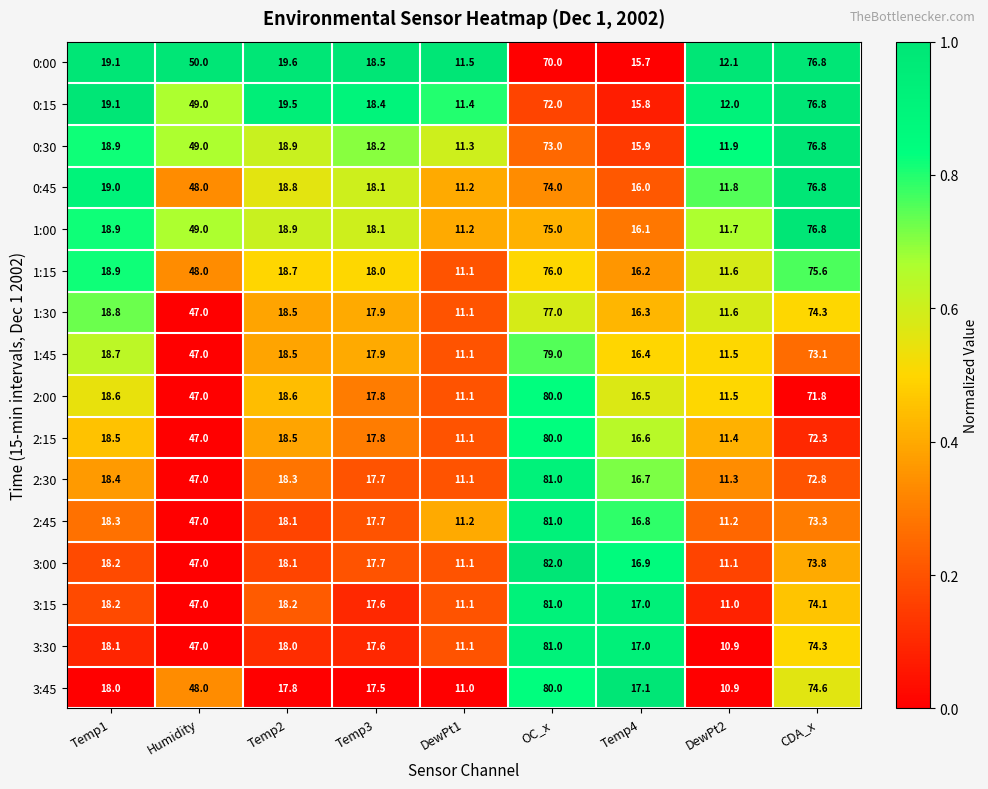

At which category is the sum across all series the highest?

OC_x